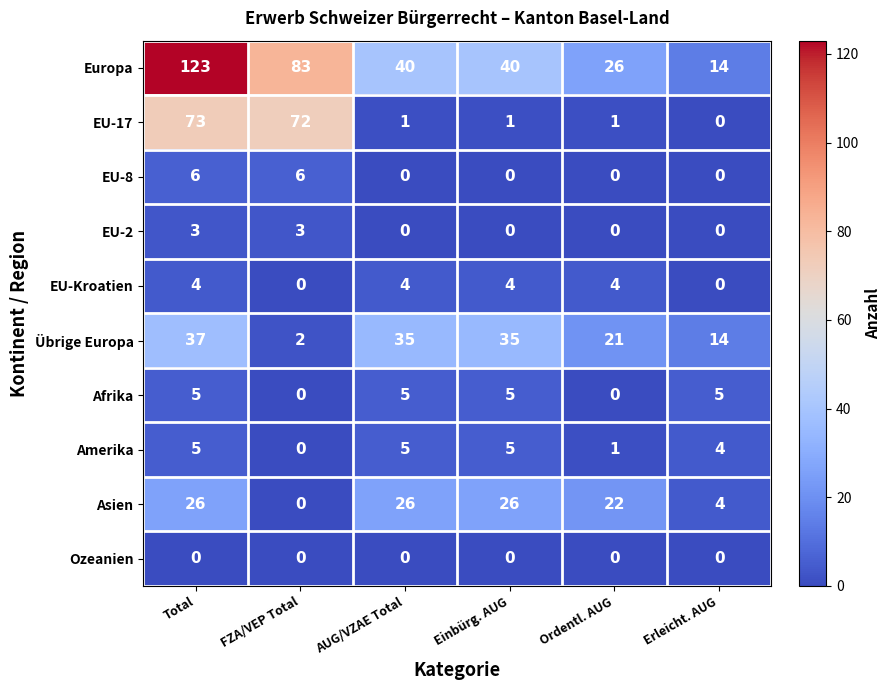

How many categories are shown in the chart?

6